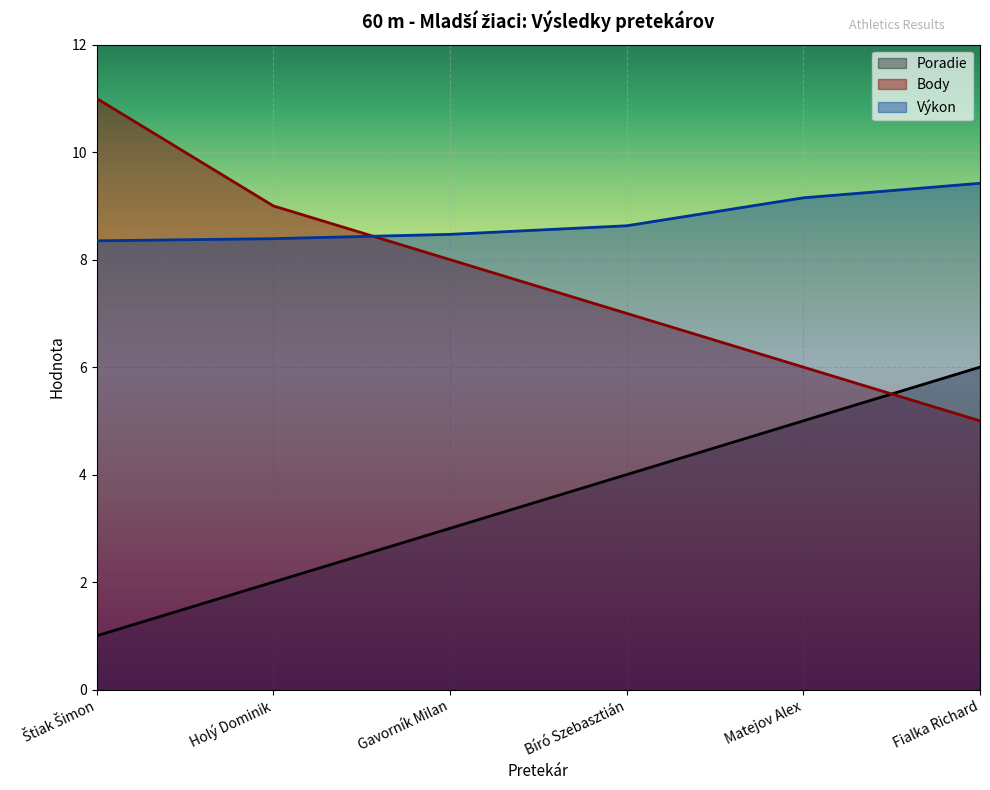

Which series has the largest range (max minus min)?

Body